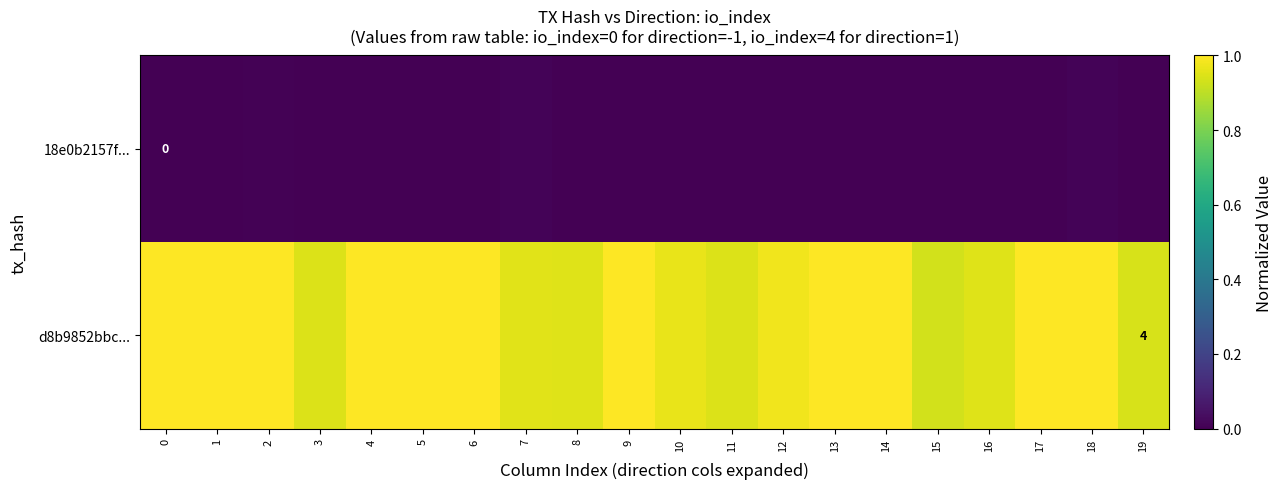

True or false: row_1 has a value of 1.0 at 12.

True